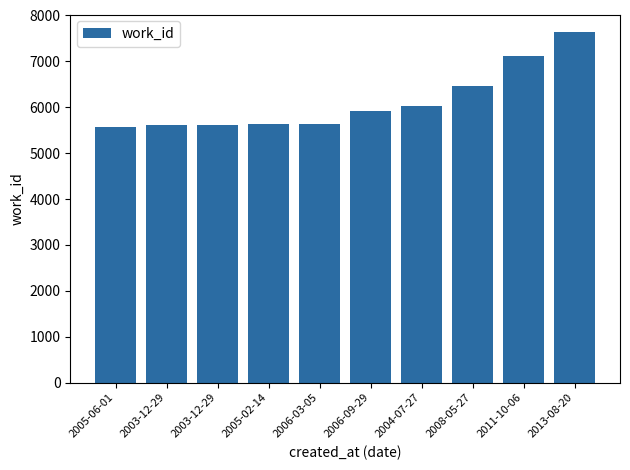

Reading left to right, what are all the values shown in this chart?

5574	5614	5614	5636	5644	5920	6023	6456	7107	7639